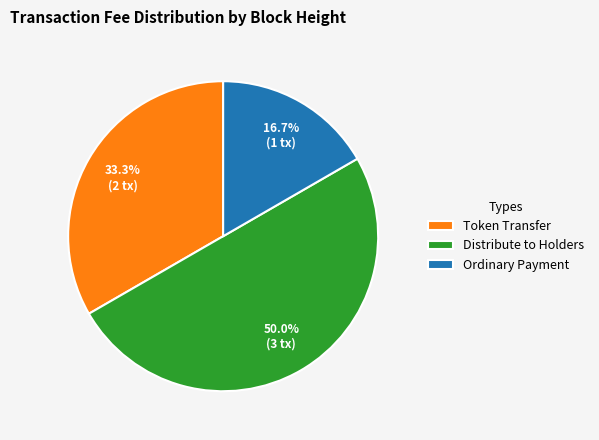

What is the smallest slice in the pie chart?

Ordinary Payment